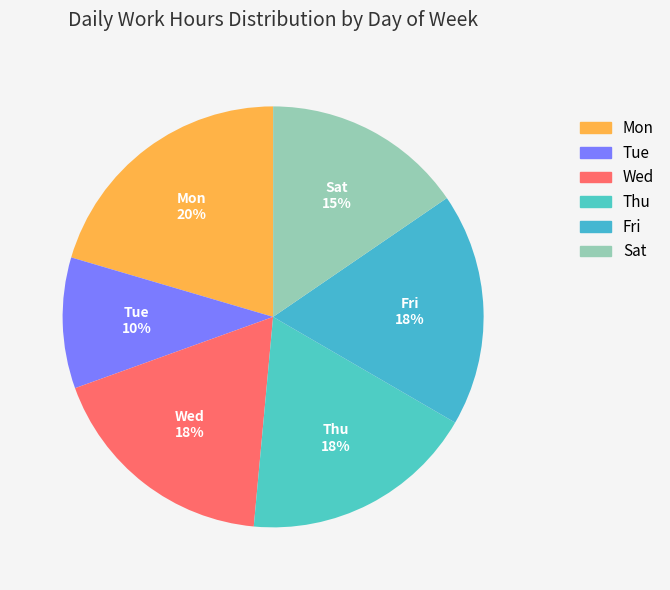

Combined, do Thu and Tue account for over 50%?

No